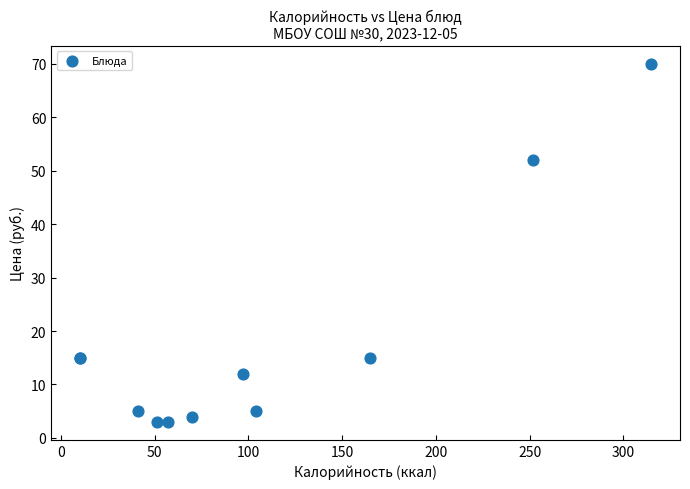

What Y value in the scatter plot is closest to 36?

52